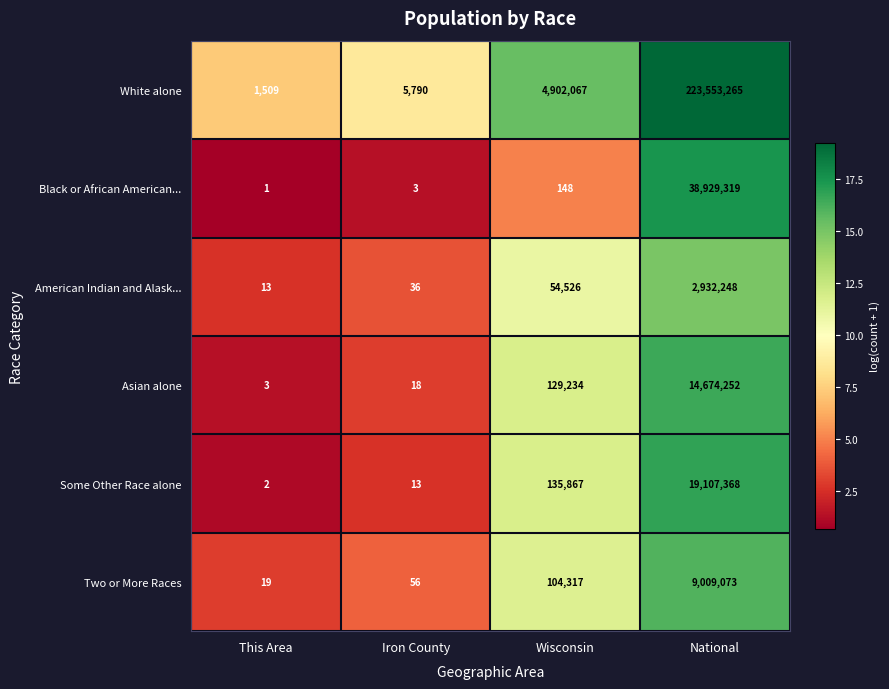

Read the Black or African American... value at Wisconsin, to the nearest 50.

150